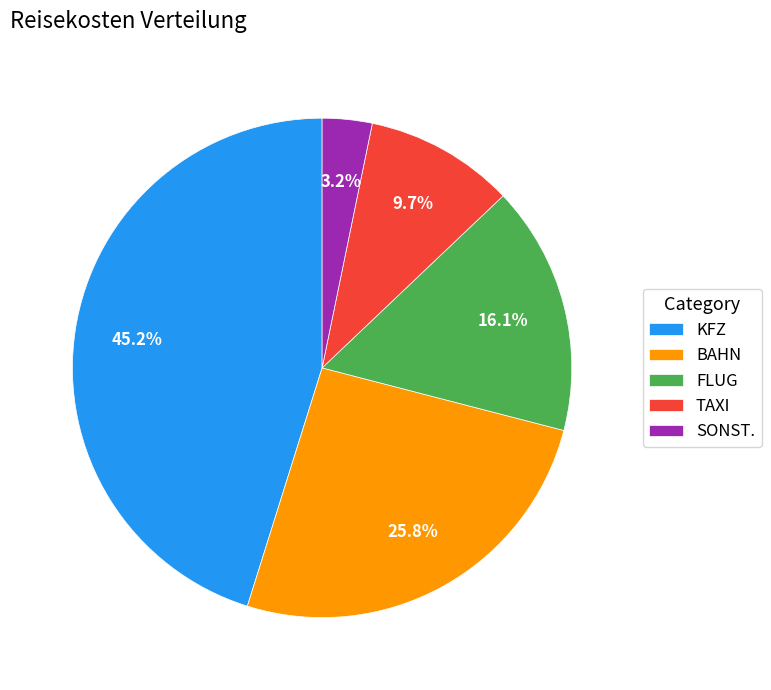

Approximately how many times larger is the value at SONST. compared to KFZ?

0.1